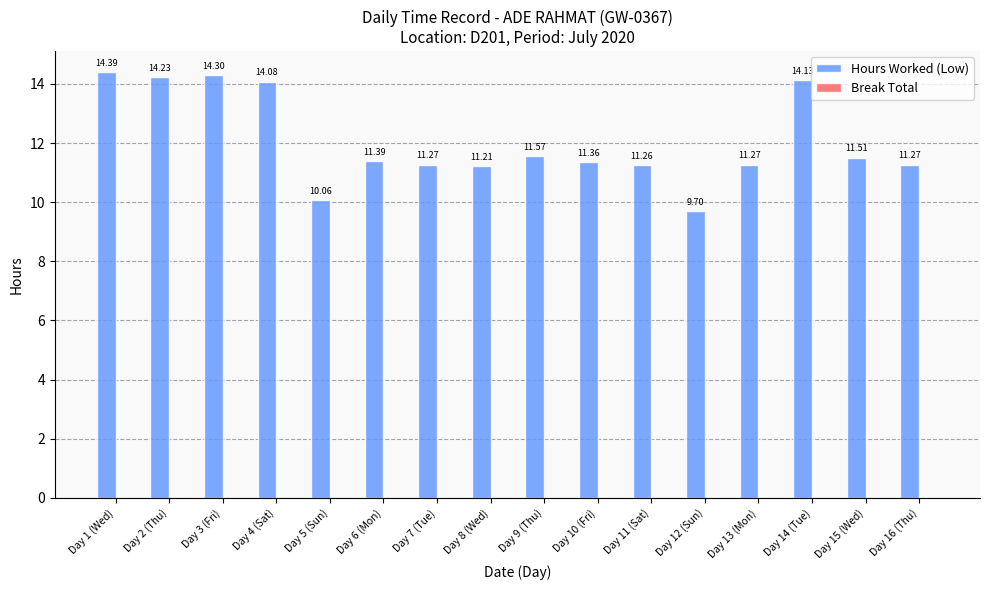

What position from the left is Day 6 (Mon)?

6